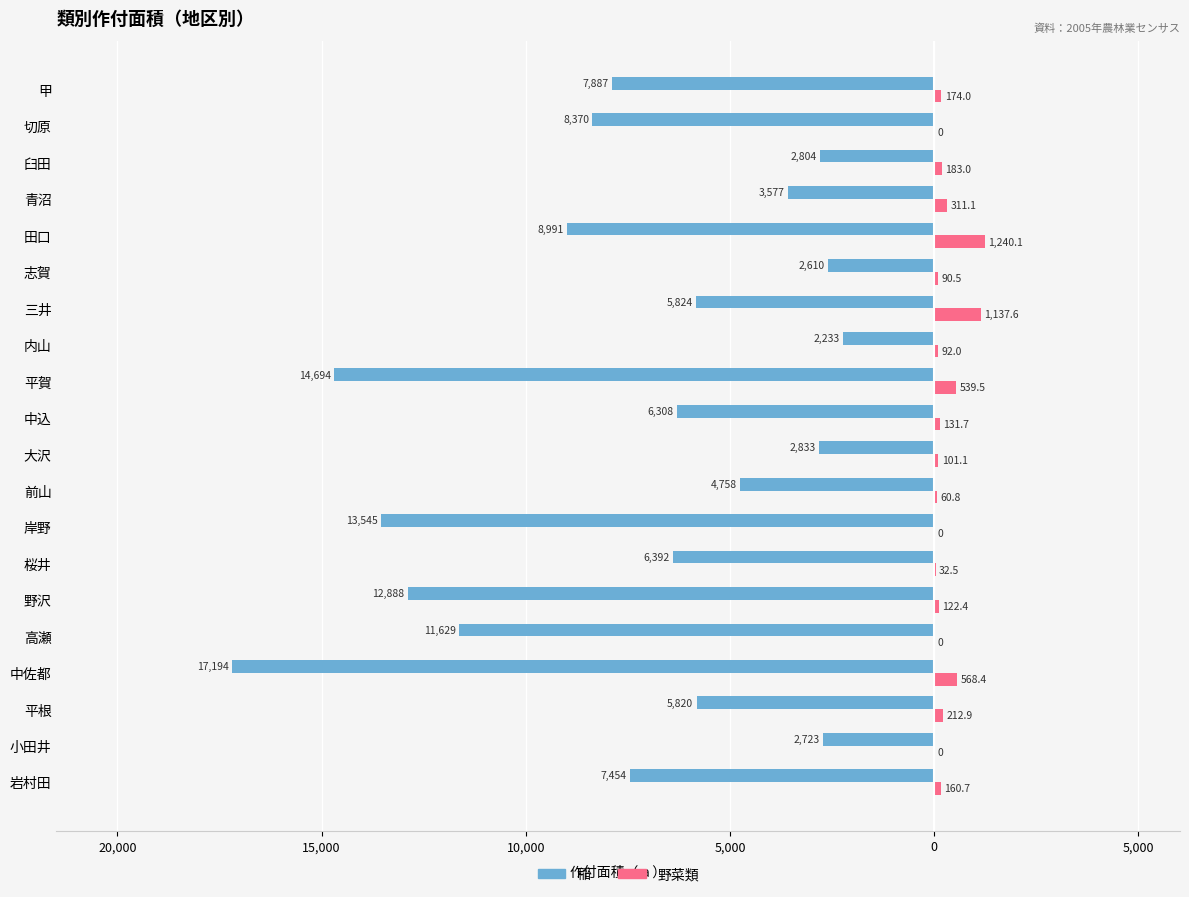

What is the difference between the second highest and minimum values in the 野菜類 series?

1137.6